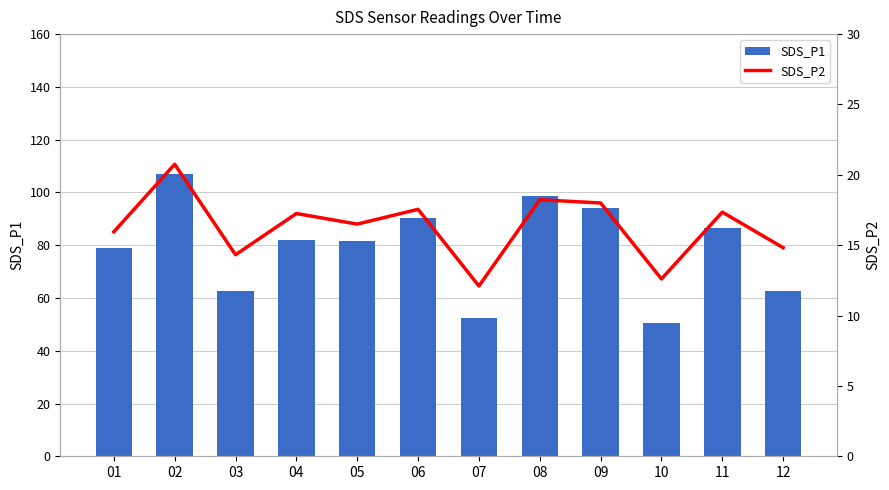

What is the minimum value for SDS_P2?

12.1